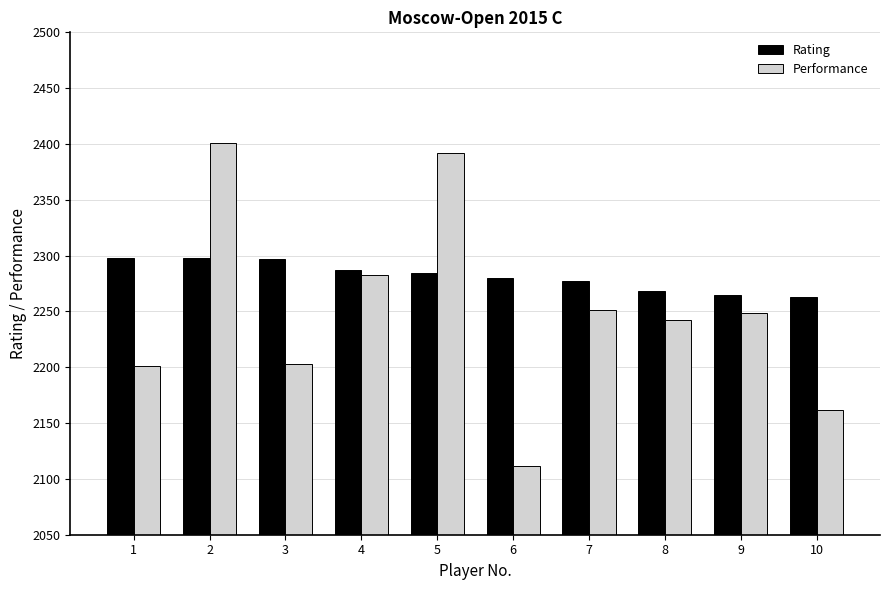

What is the difference between the highest and lowest values at 9?

16